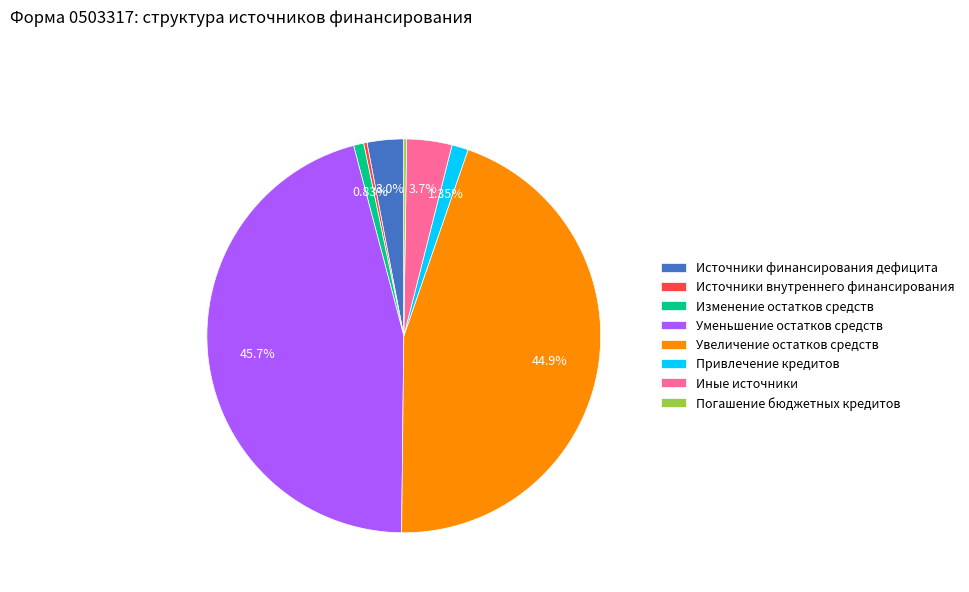

Approximately how many times larger is the value at Уменьшение остатков средств compared to Источники финансирования дефицита?

15.2